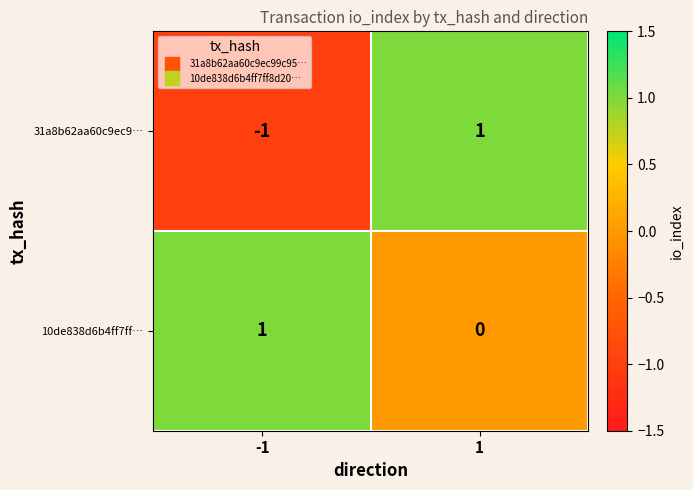

Which series has the largest total across all categories?

10de838d6b4ff7ff…